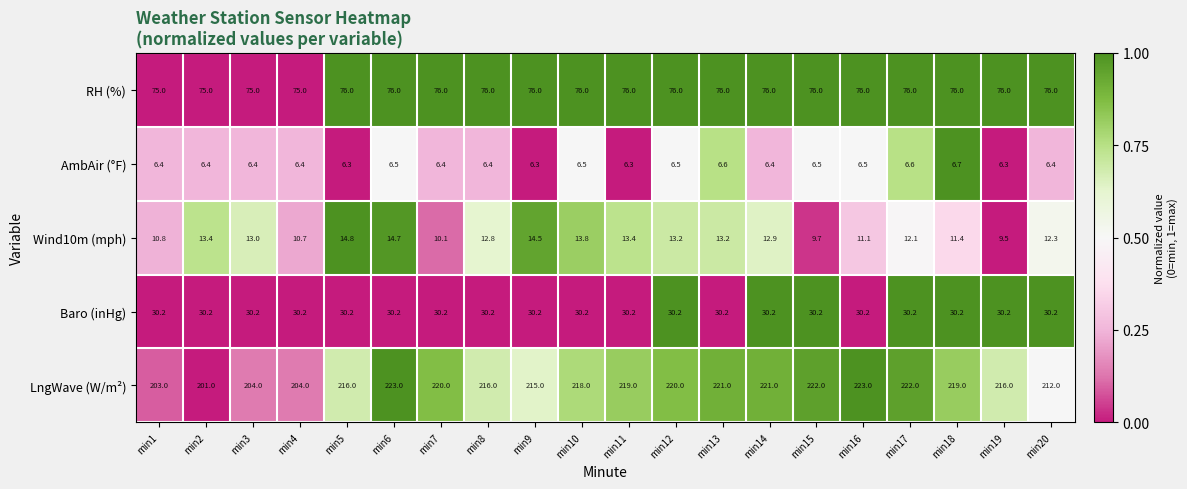

What is the average value of the Wind10m (mph) series?

12.4